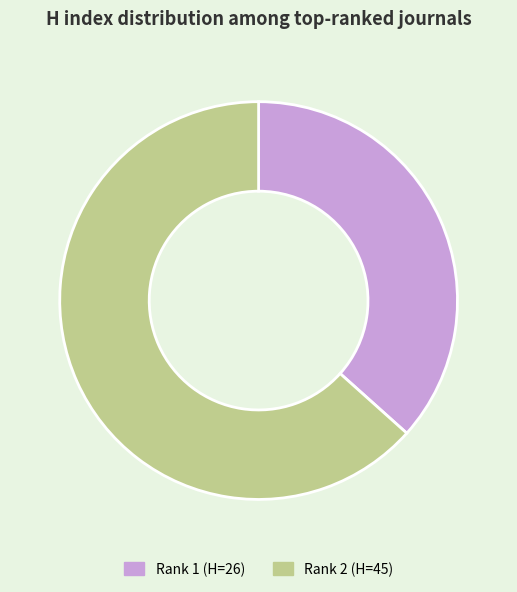

Is there any slice that represents more than half of the pie?

Yes